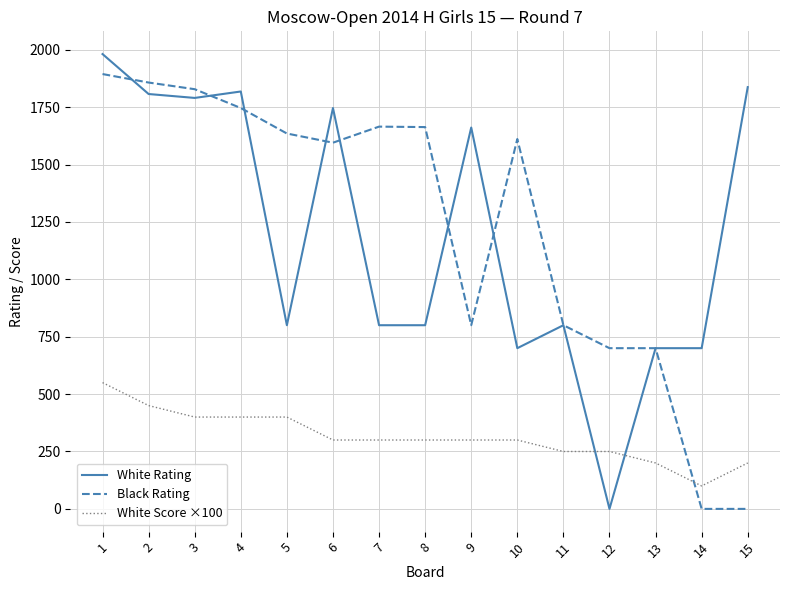

The value of Black Rating at 9 is 800. True or false?

True